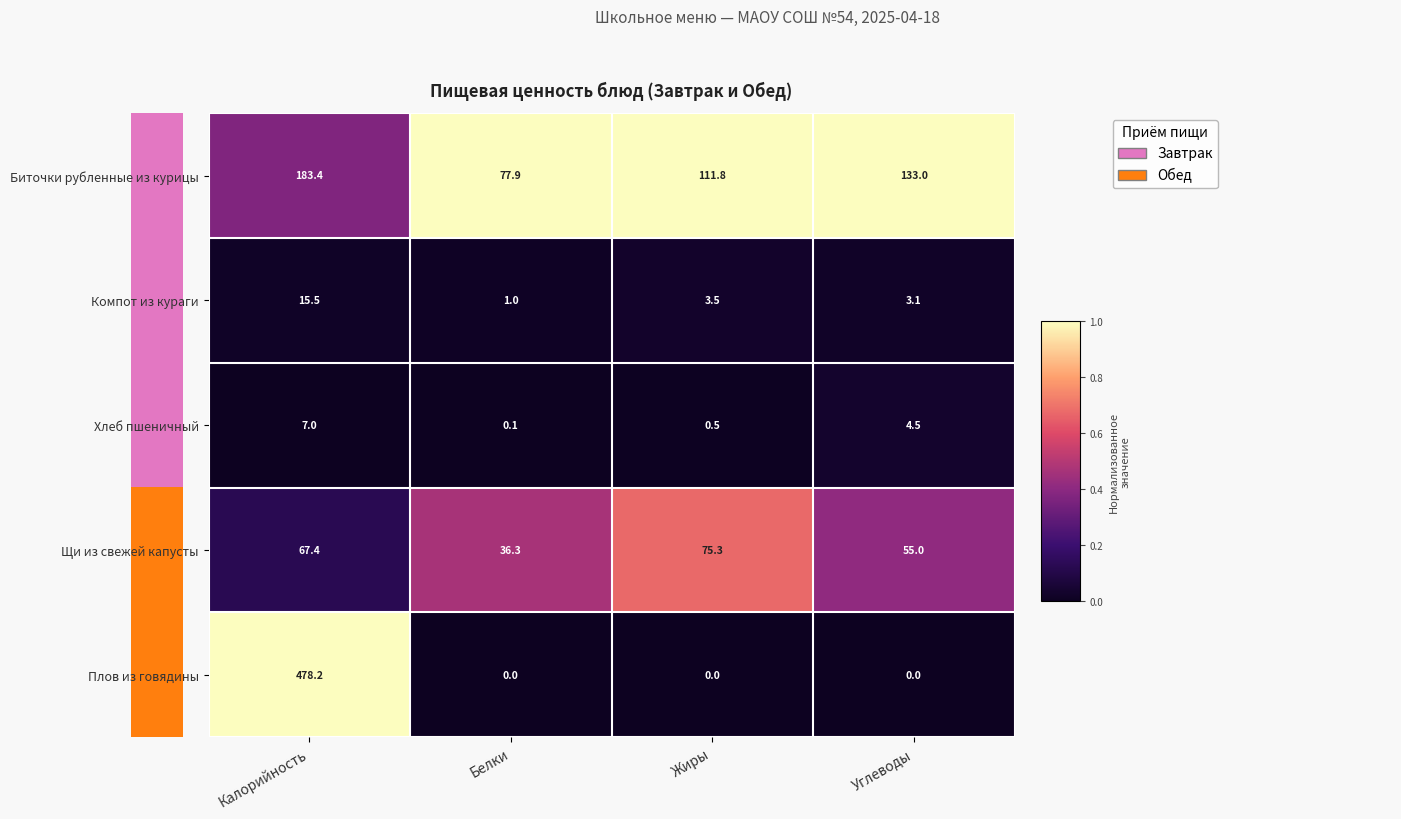

Rank the series by their maximum value, from lowest to highest.

Хлеб пшеничный, Компот из кураги, Щи из свежей капусты, Биточки рубленные из курицы, Плов из говядины